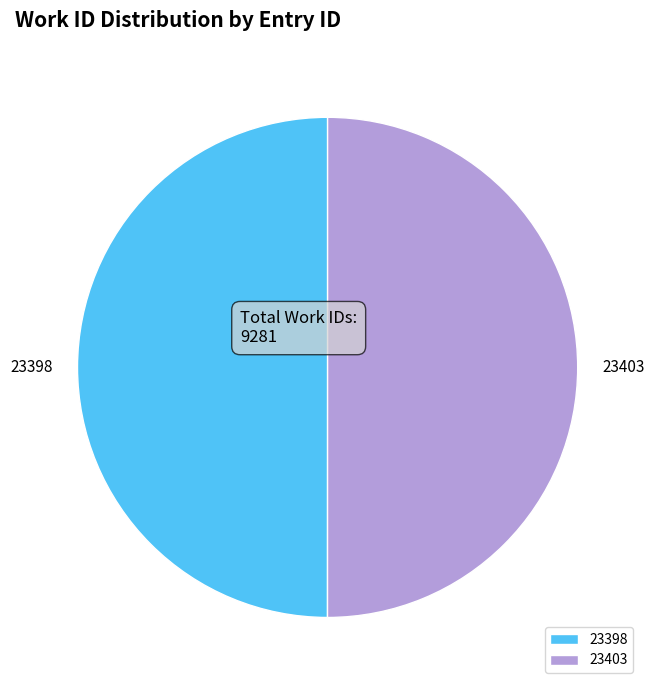

Count the number of slices in the pie.

2